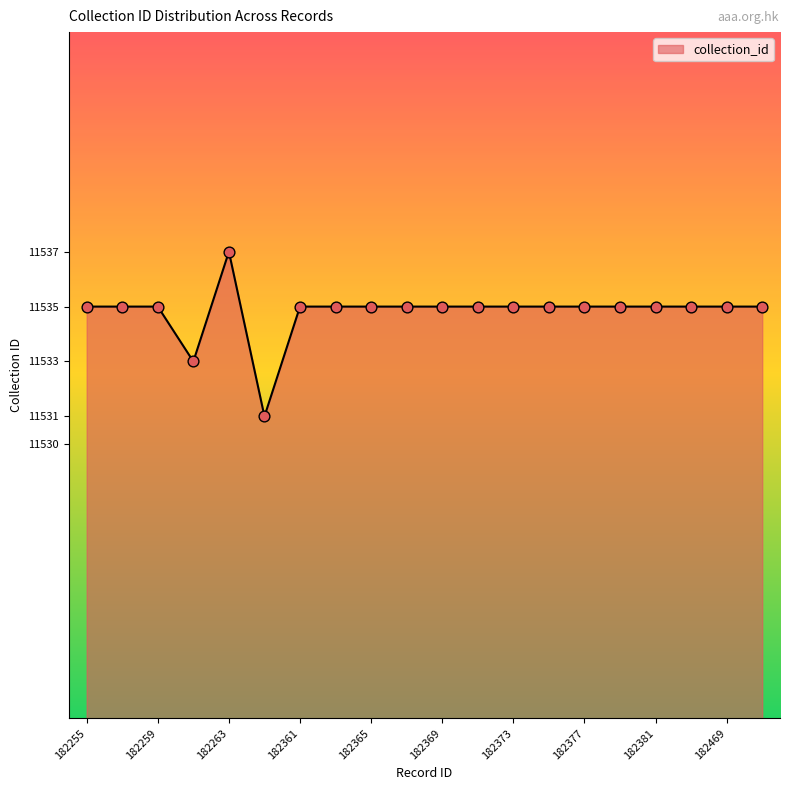

What is the difference between the maximum and minimum values?

6